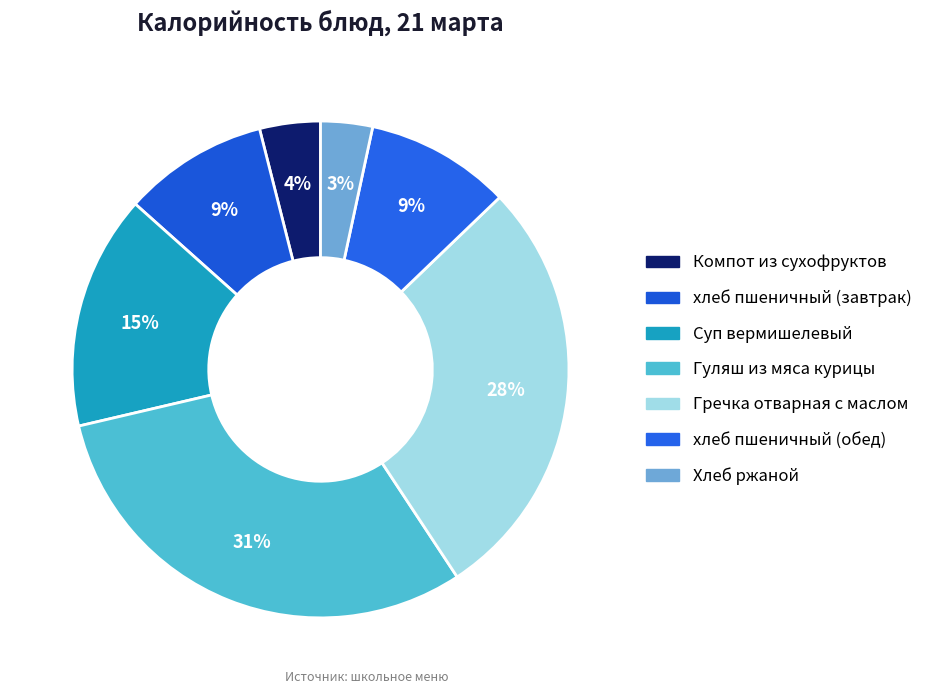

Which slice is the smallest?

Хлеб ржаной